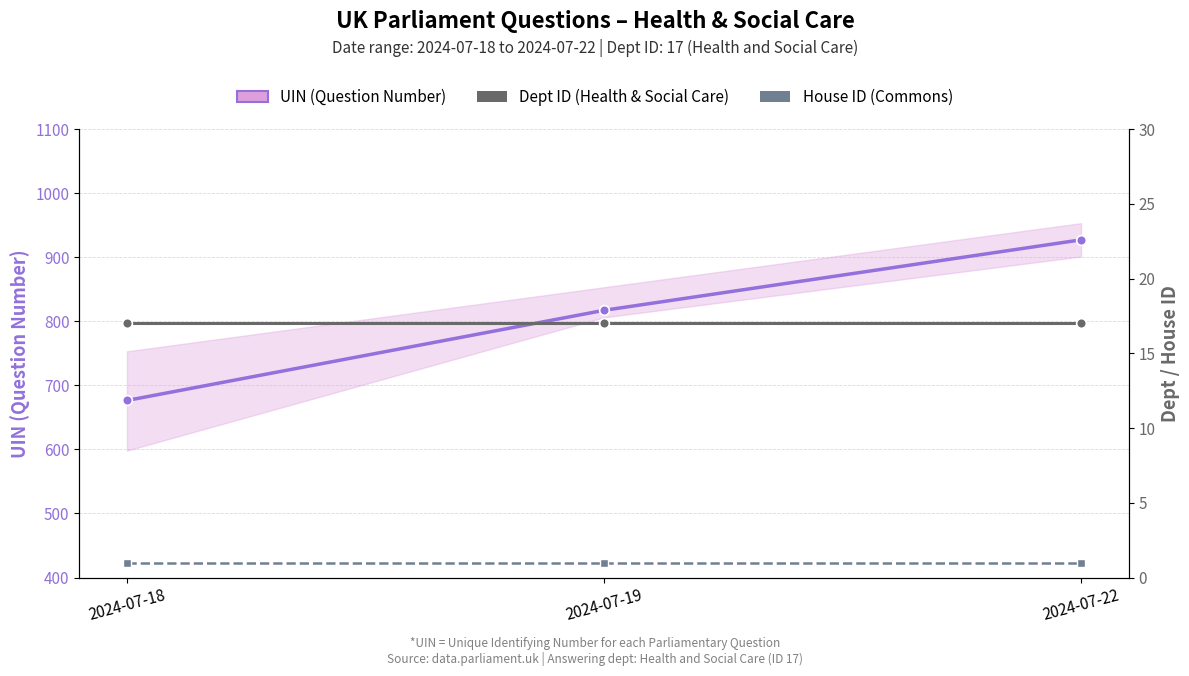

At which label is Dept ID (Health & Social Care) closest to 17?

2024-07-18